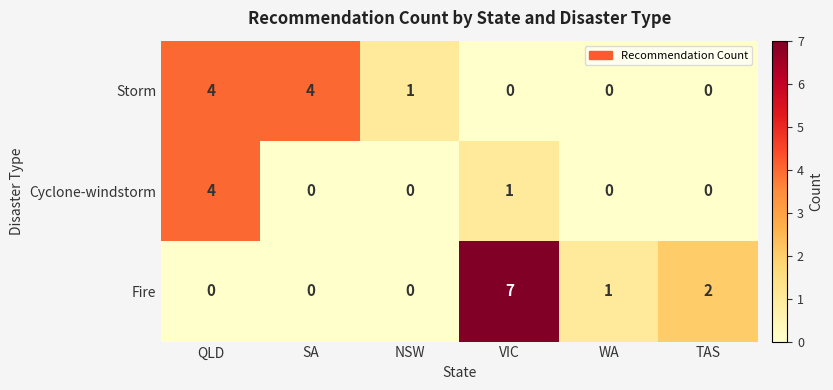

Reading right to left, list all the values displayed in this chart.

Storm: 0	0	0	1	4	4
Cyclone-windstorm: 0	0	1	0	0	4
Fire: 2	1	7	0	0	0